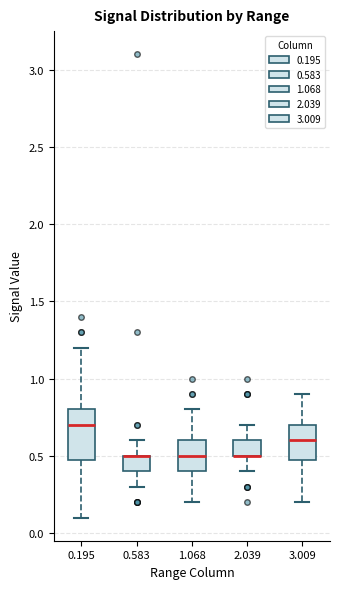

Reading left to right, read every box against the y-axis: the position of its median line, the range the box covers, and the ends of its whiskers. The values are not printed on the chart, so give them approximately, as read against the axis.

0.195: median 0.7, box 0.5 to 0.8, whiskers 0.1 to 1.2
0.583: median 0.5 (drawn on the box's upper edge), box 0.4 to 0.5, whiskers 0.3 to 0.6
1.068: median 0.5, box 0.4 to 0.6, whiskers 0.2 to 0.8
2.039: median 0.5 (drawn on the box's lower edge), box 0.5 to 0.6, whiskers 0.4 to 0.7
3.009: median 0.6, box 0.5 to 0.7, whiskers 0.2 to 0.9